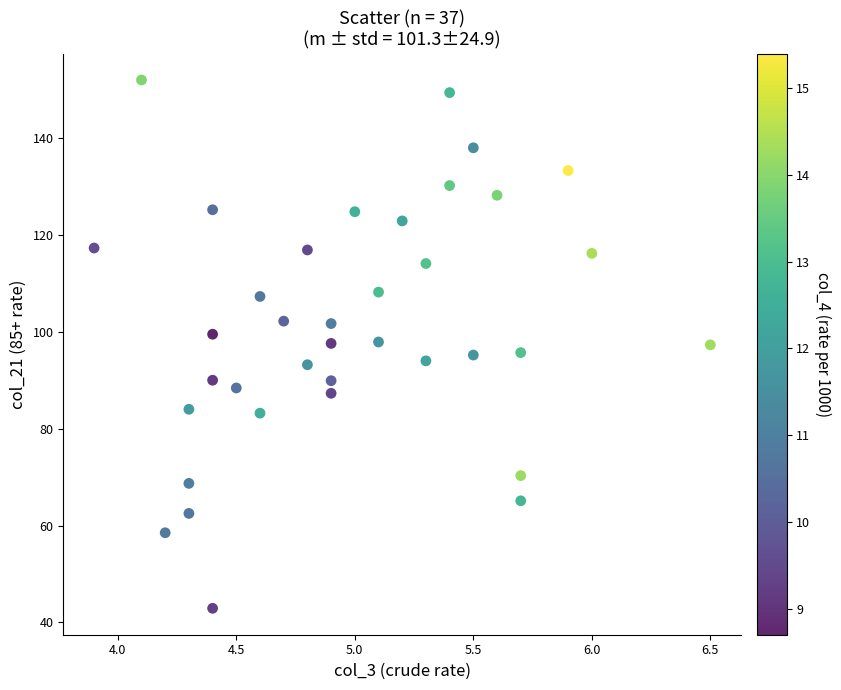

What is the range of Y values (max minus min)?

109.1